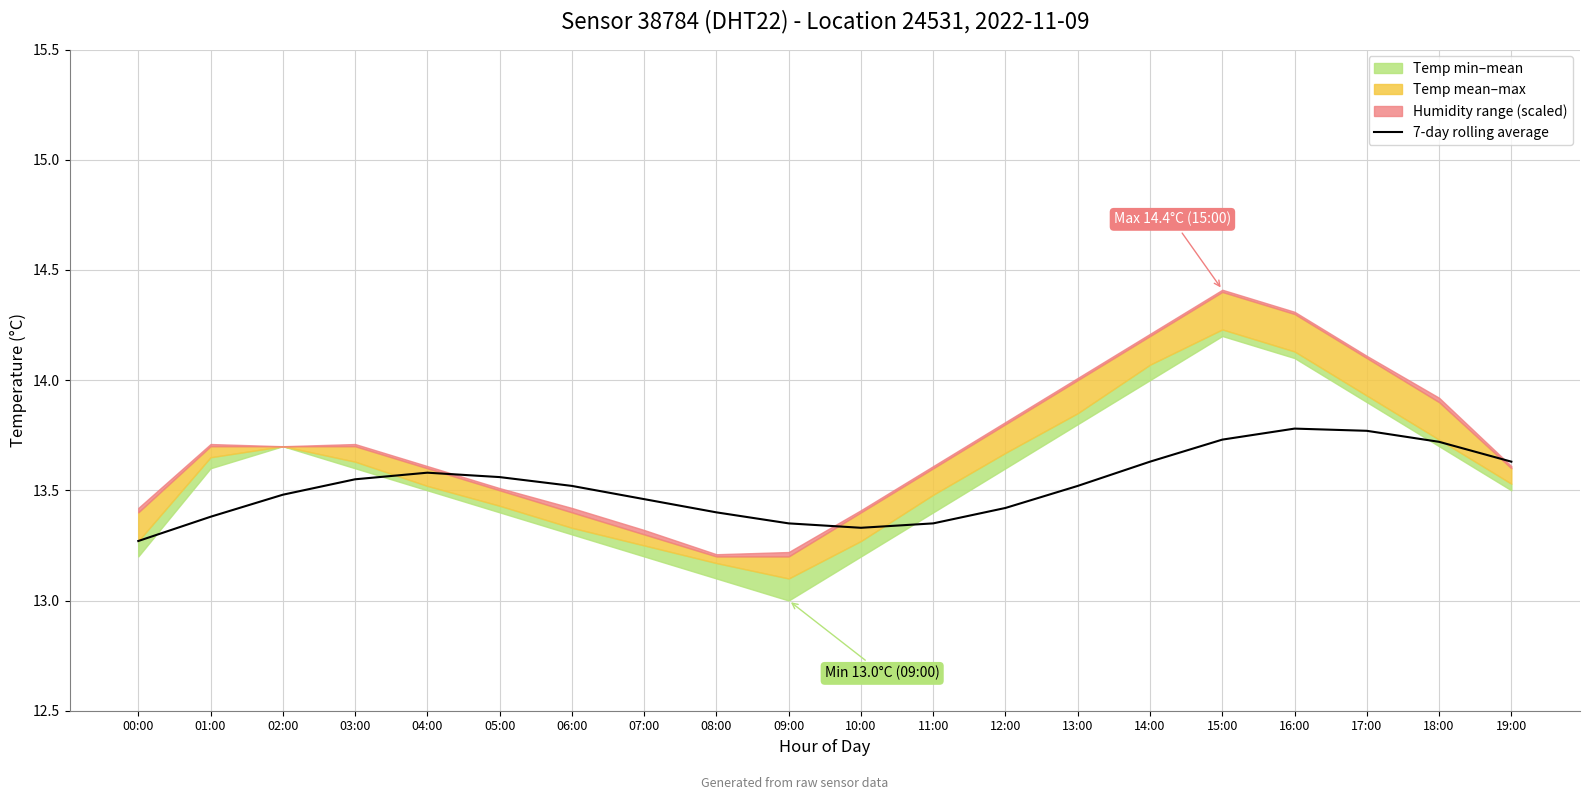

What is the difference between the values at 14:00 and 17:00?

0.1